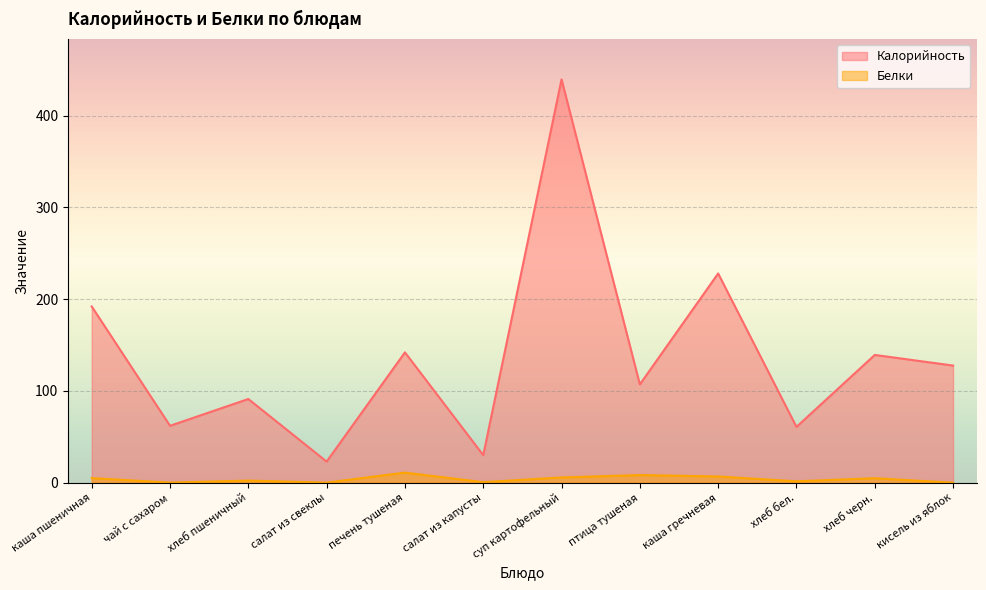

The value of Белки at суп картофельный is 5.7. True or false?

True